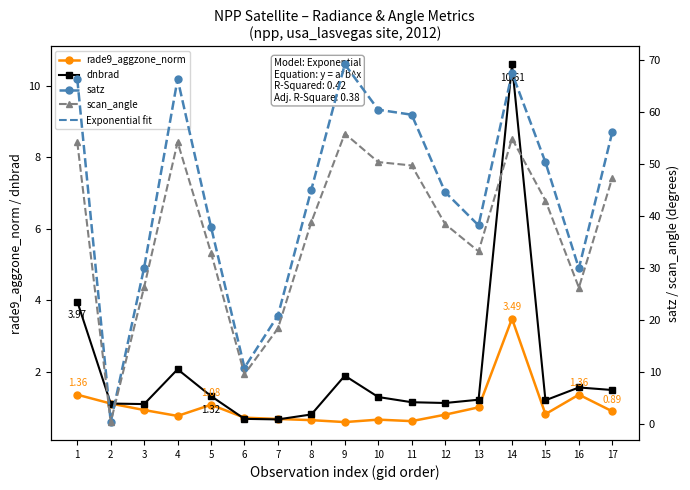

At which category is the sum across all series the highest?

14